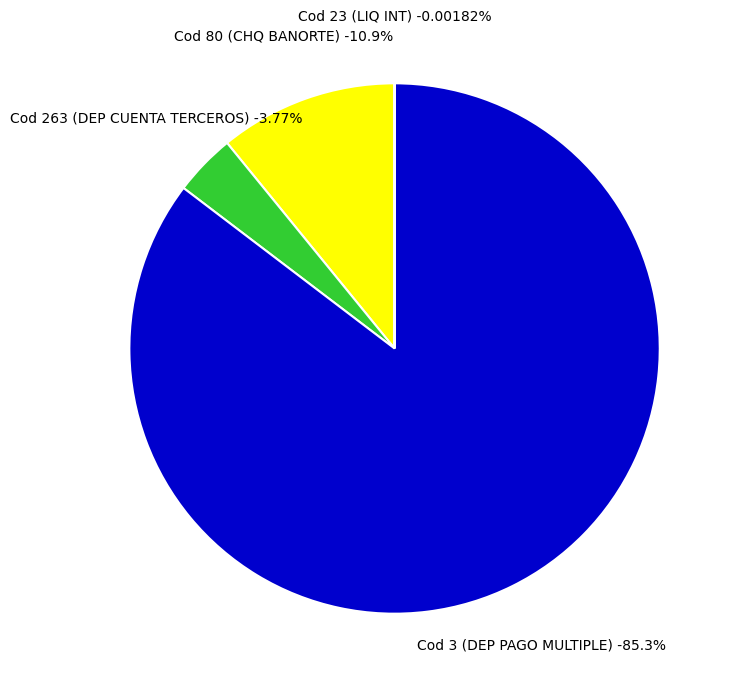

Is the sum of DEPOSITO DE CUENTA TERCEROS 2 and DEP.PAGO MULTIPLE 2 greater than half?

No